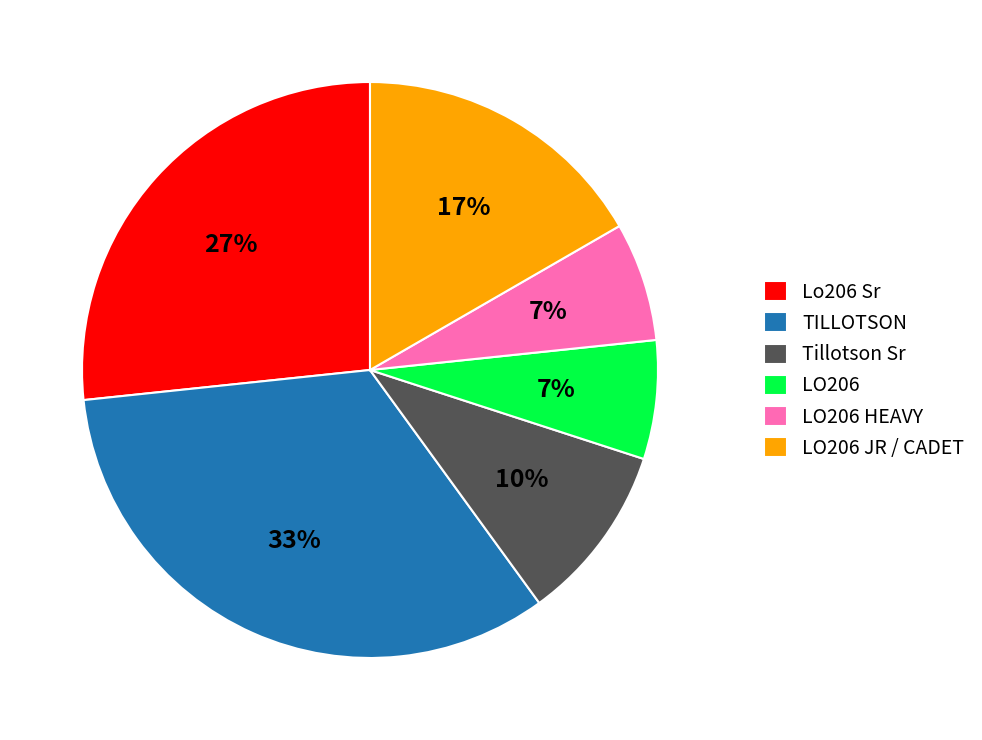

Which category has the biggest portion of the pie?

TILLOTSON